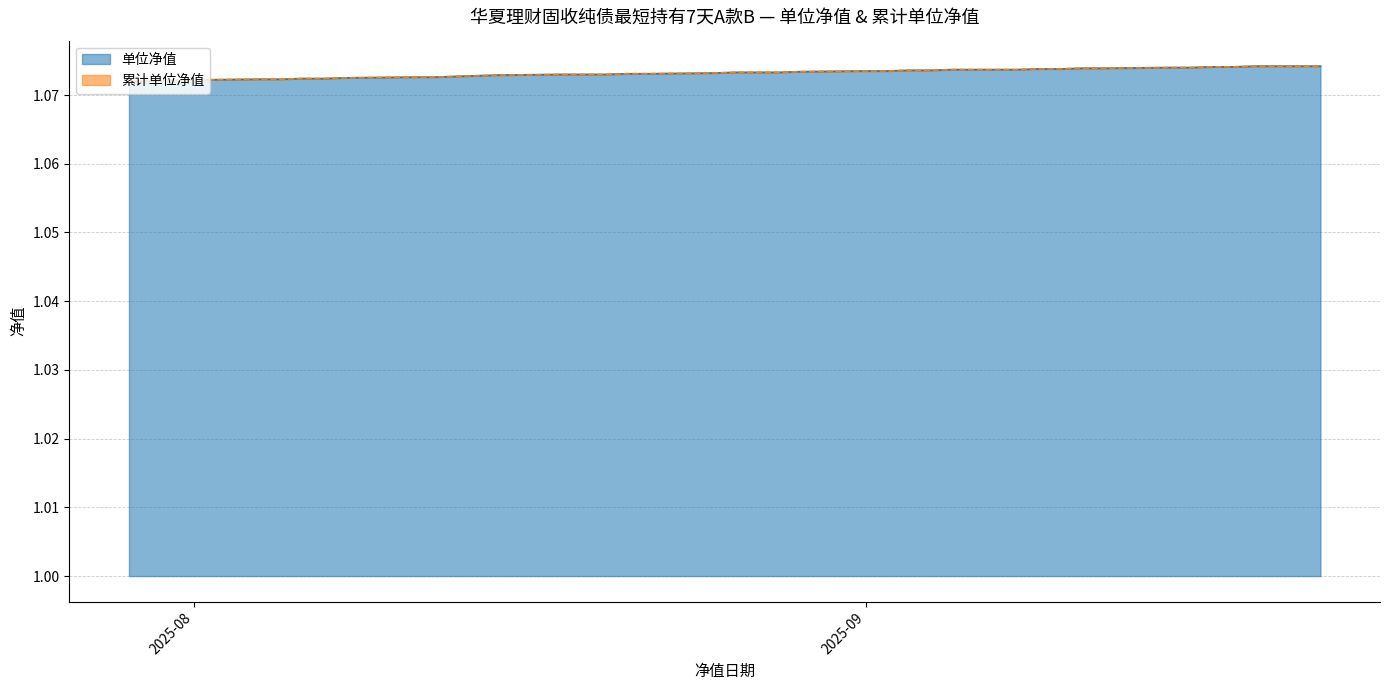

The 累计单位净值 series shows 1.7 at 2025-09-08. True or false?

False